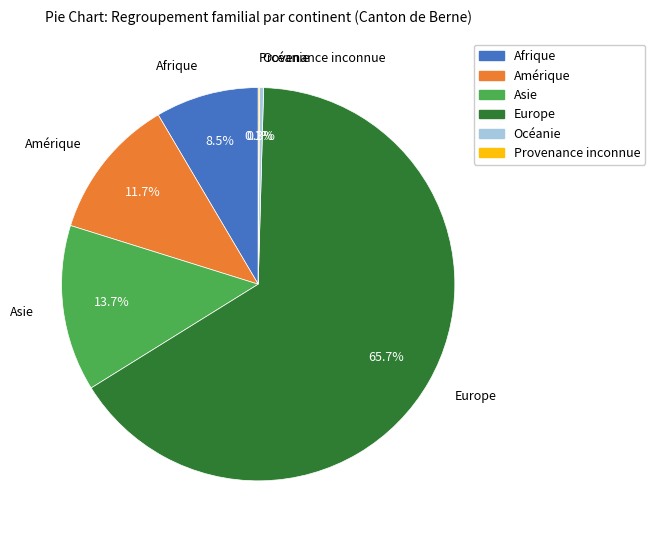

Do Afrique and Océanie together represent more than half of the pie?

No